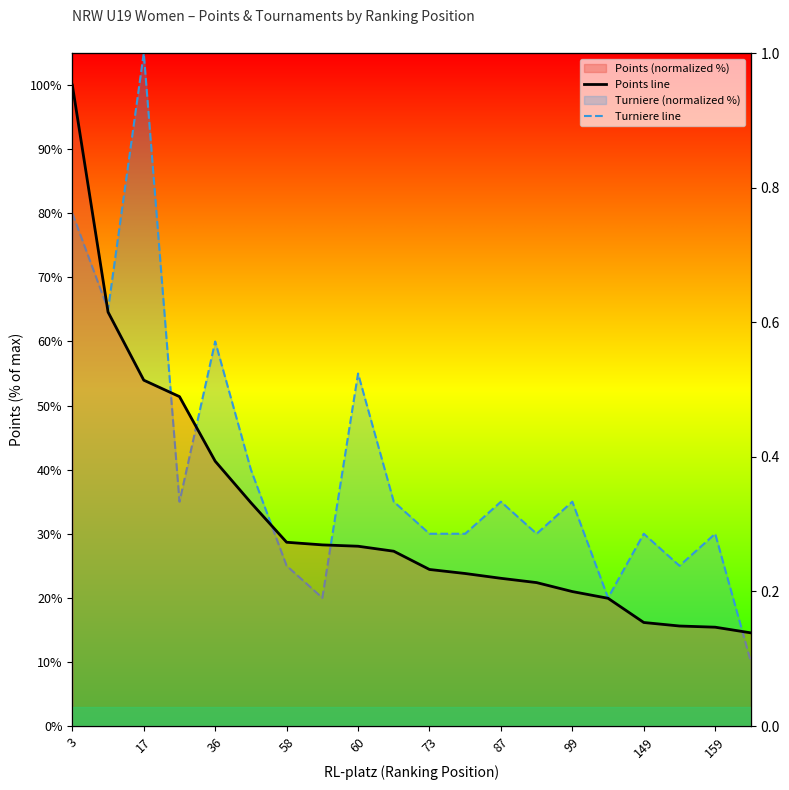

True or false: Turniere line has more than 0 interior local peaks.

True